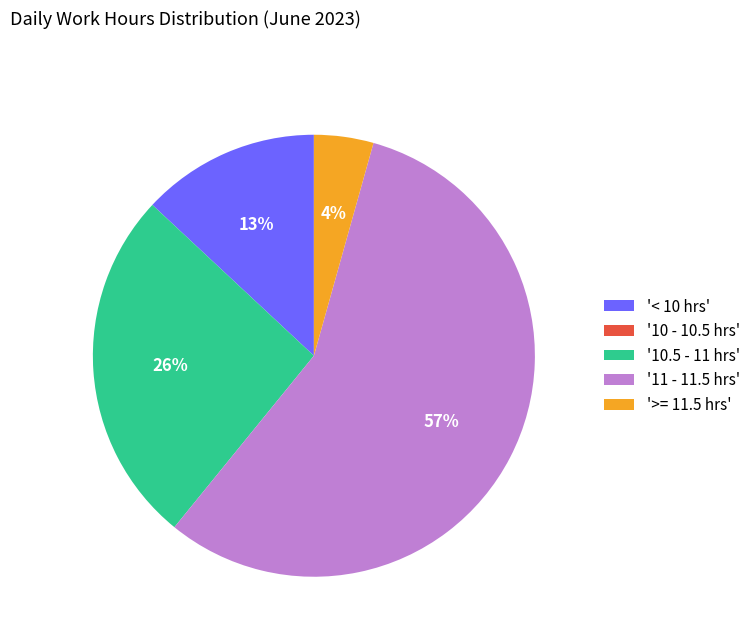

Between '>= 11.5 hrs' and '11 - 11.5 hrs', which is larger?

'11 - 11.5 hrs'